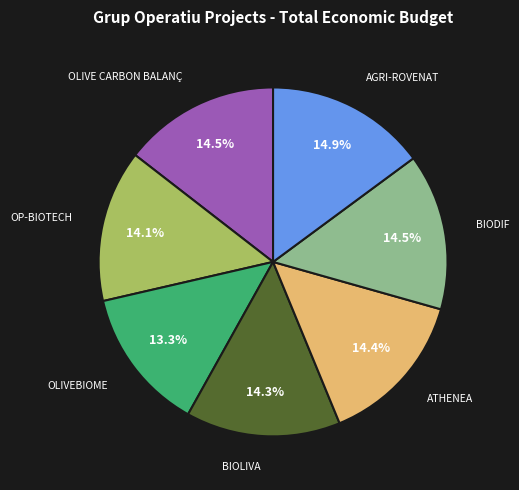

Which slice is the smallest?

OLIVEBIOME